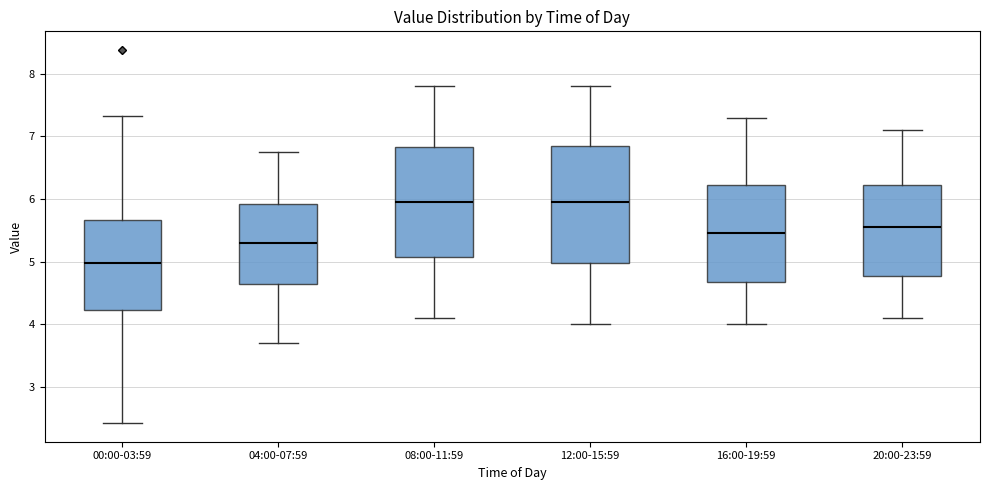

Where does the median line of the box for 08:00-11:59 sit on the y-axis? The values are not printed on the chart, so give them approximately, as read against the axis.

6.0